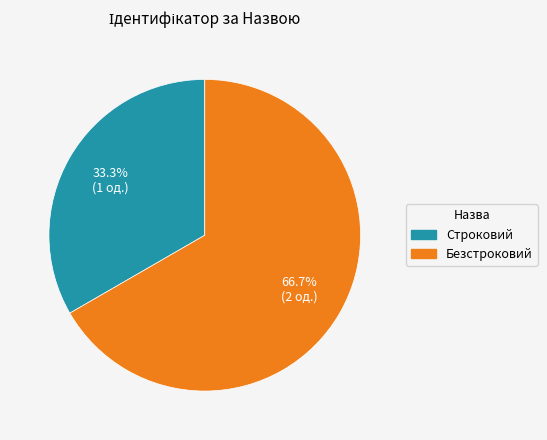

To the nearest percent, what is the average slice percentage?

50%